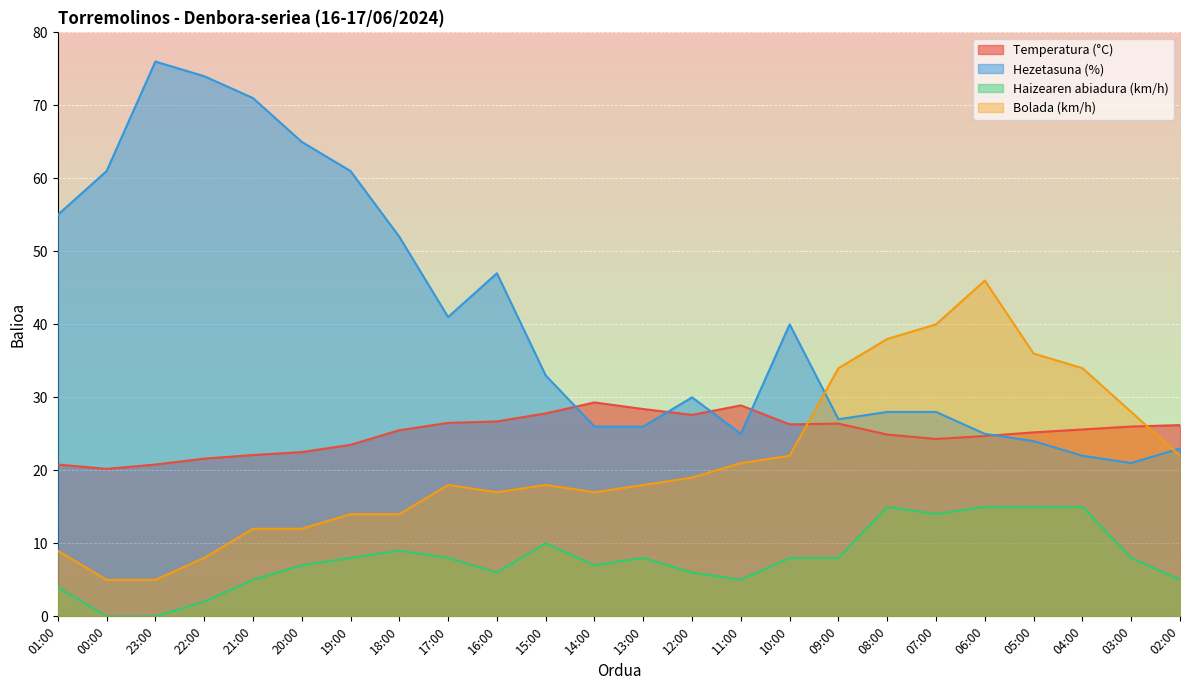

What is the lowest value of the Hezetasuna (%) series?

21.0